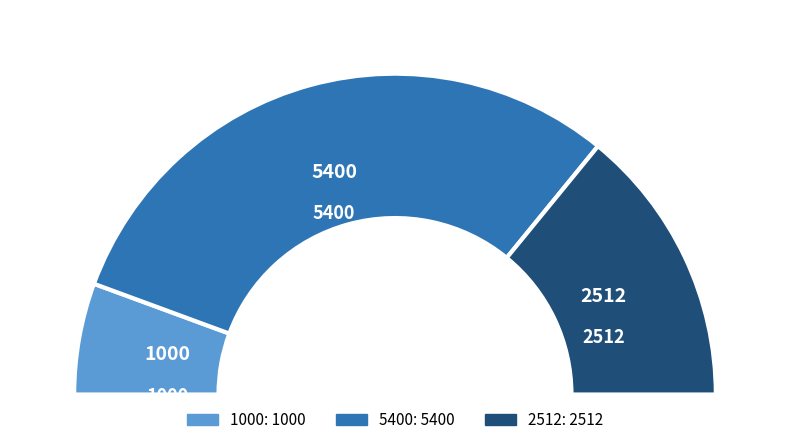

To the nearest percent, what is the difference between the 5400 and 2512 slice percentages?

32%